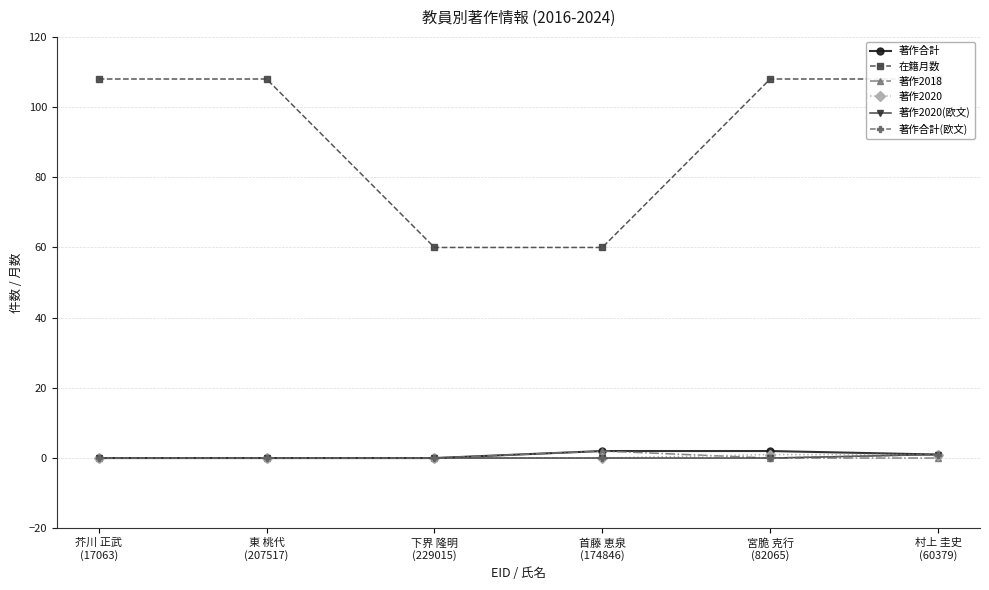

True or false: 著作合計(欧文) and 著作2020 cross at least once.

False